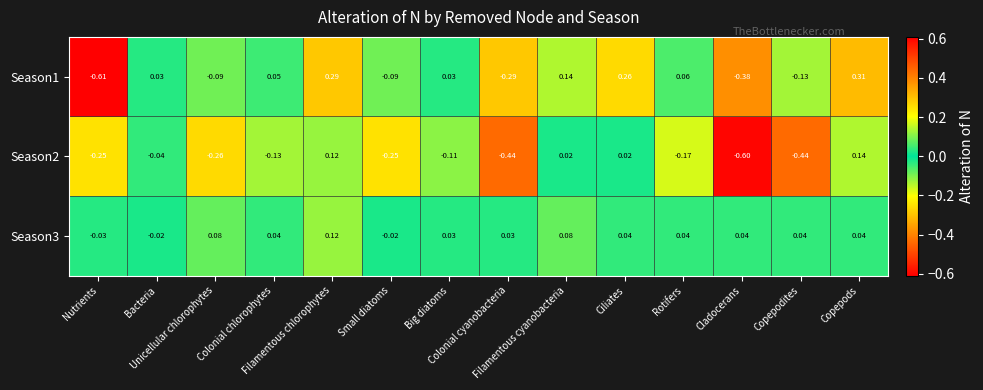

How many categories are shown in the chart?

14